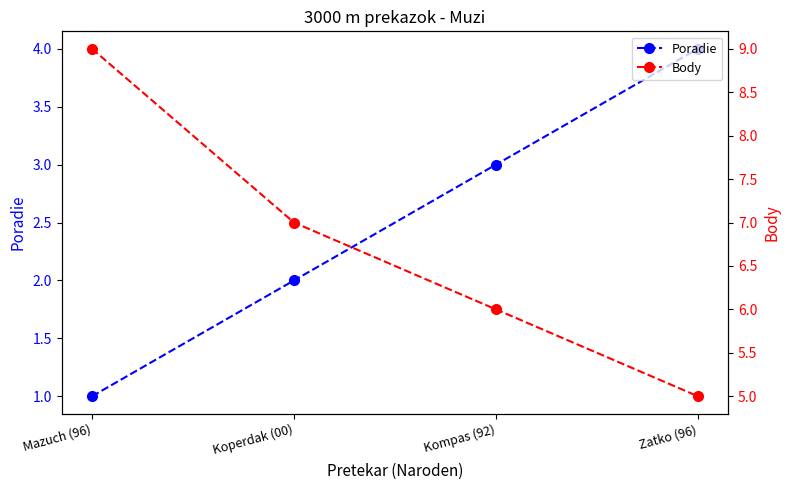

Which has a higher value, Mazuch (96) or Koperdak (00)?

Koperdak (00)